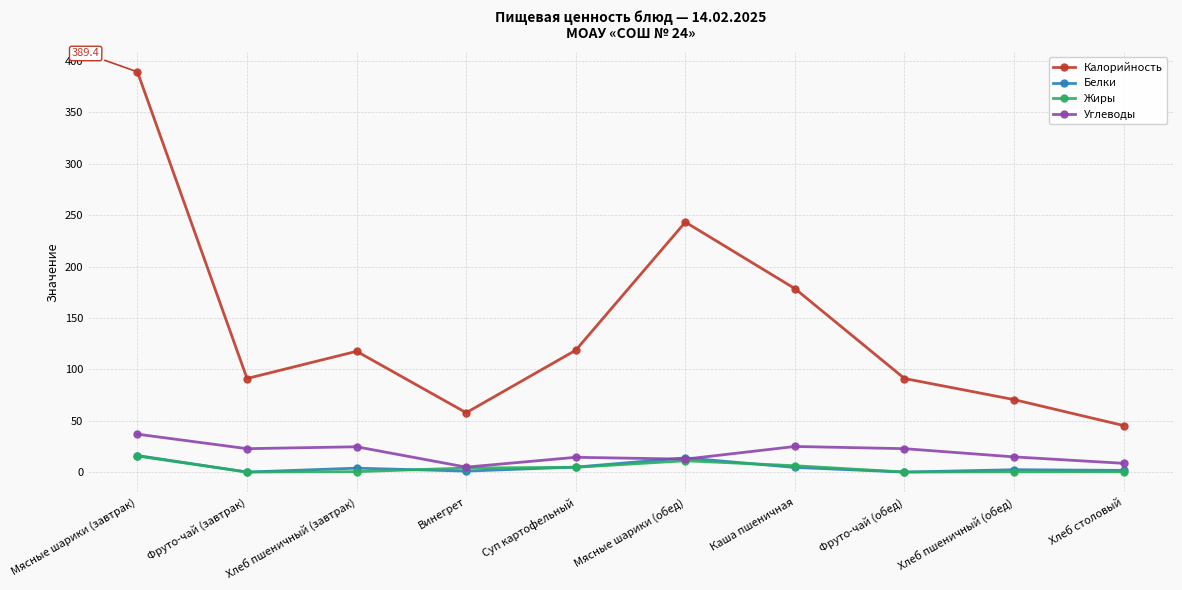

What are all the series names shown in the legend?

Калорийность, Белки, Жиры, Углеводы